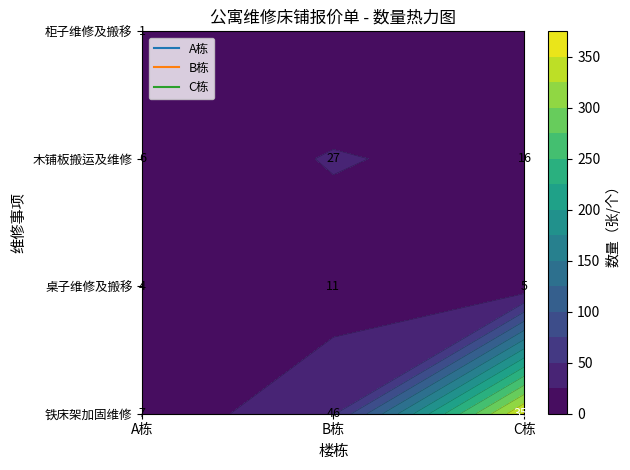

Reading right to left, transcribe all the data shown in this chart.

A栋: 柜子维修及搬移=1	木铺板搬运及维修=6	桌子维修及搬移=4	铁床架加固维修=7
B栋: 柜子维修及搬移=0	木铺板搬运及维修=27	桌子维修及搬移=11	铁床架加固维修=46
C栋: 柜子维修及搬移=0	木铺板搬运及维修=16	桌子维修及搬移=5	铁床架加固维修=353